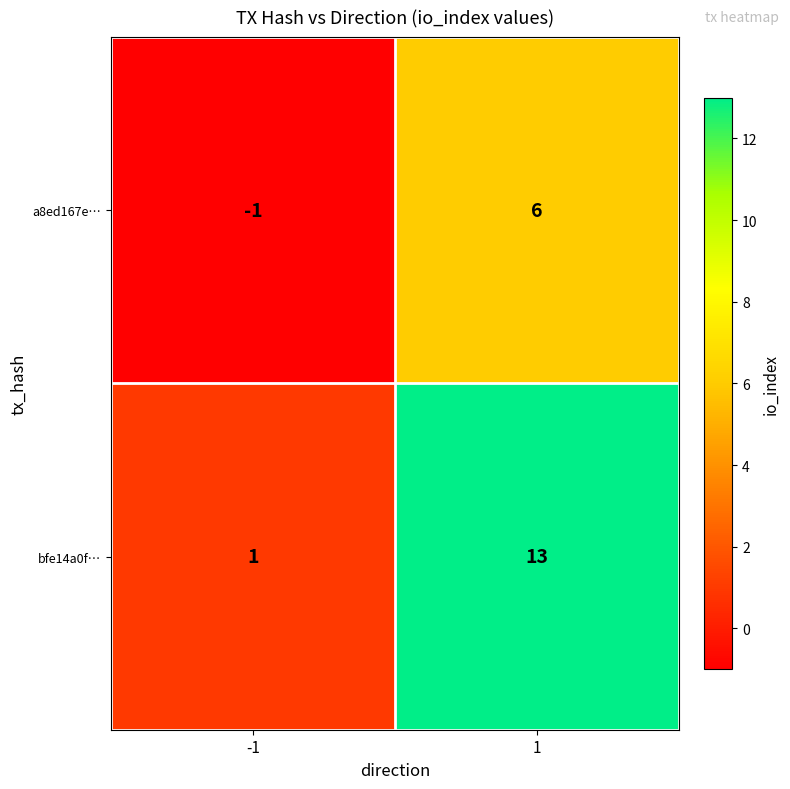

At how many categories does at least one series exceed 5?

1